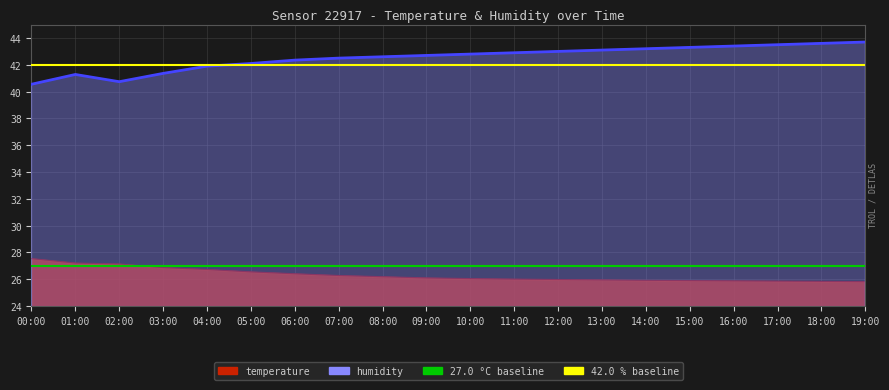

Which series changed the most between 02:00 and 08:00?

humidity